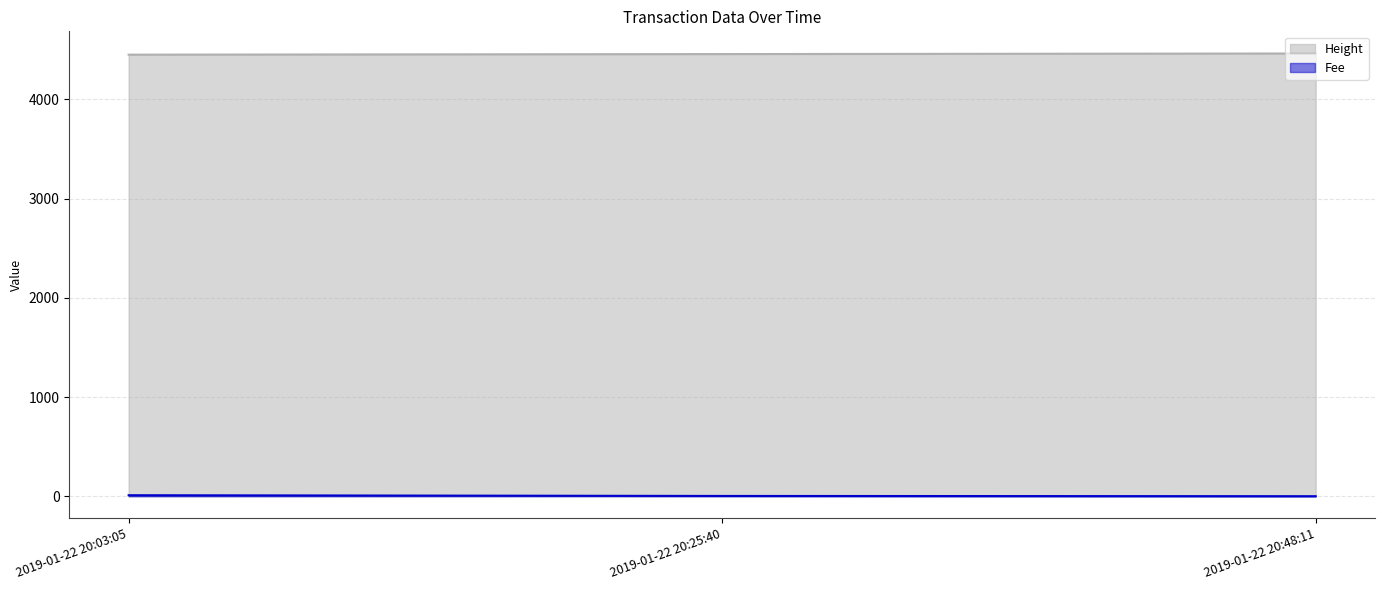

At which label is Height closest to 4457?

2019-01-22 20:25:40